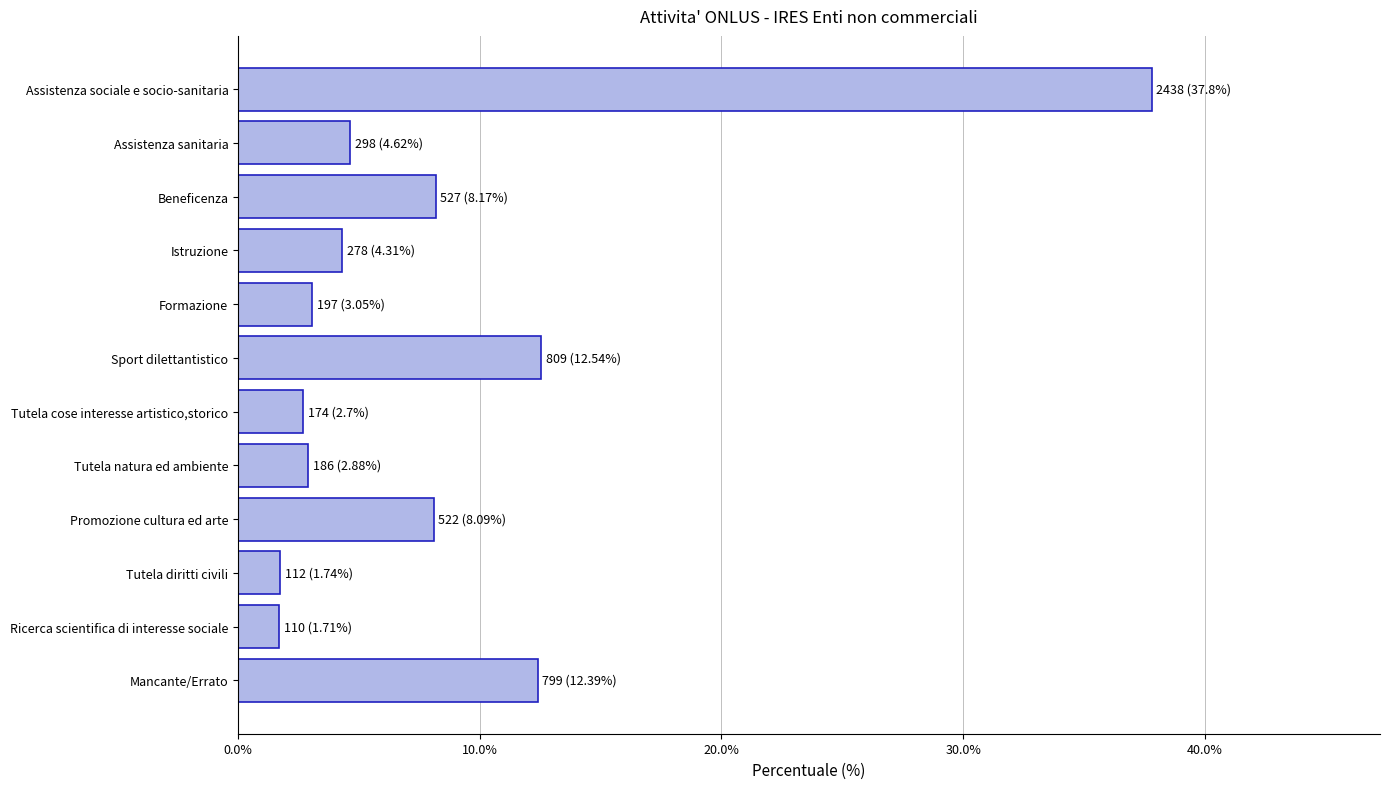

How many data points does each series have?

12